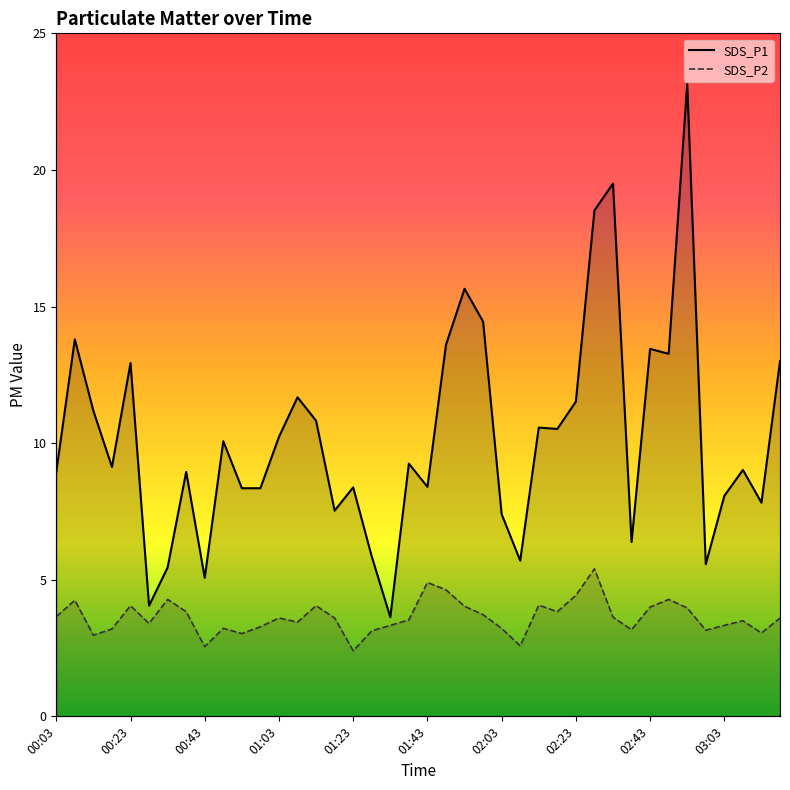

At which label does SDS_P2 first exceed 3?

00:03